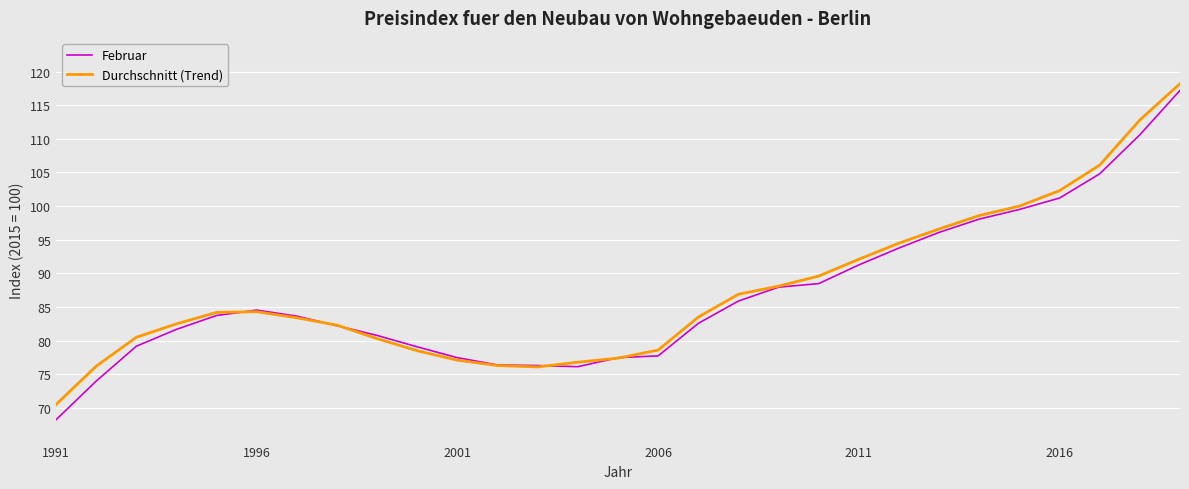

Which series has the largest total across all categories?

Durchschnitt (Trend)